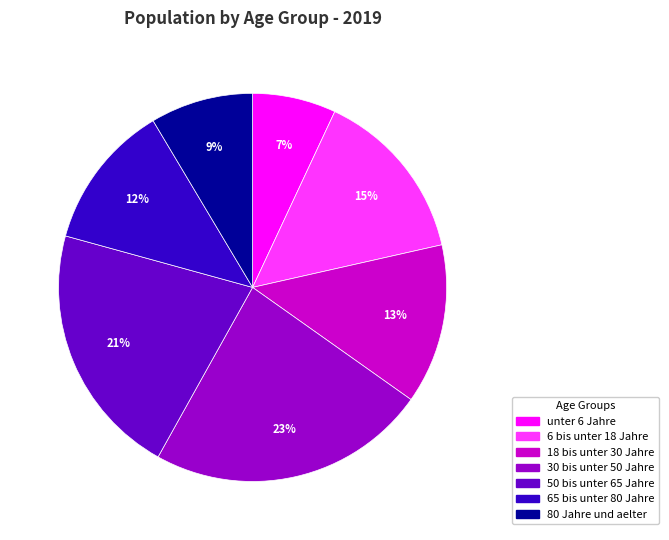

Rank the categories by value from lowest to highest.

unter 6 Jahre, 80 Jahre und aelter, 65 bis unter 80 Jahre, 18 bis unter 30 Jahre, 6 bis unter 18 Jahre, 50 bis unter 65 Jahre, 30 bis unter 50 Jahre